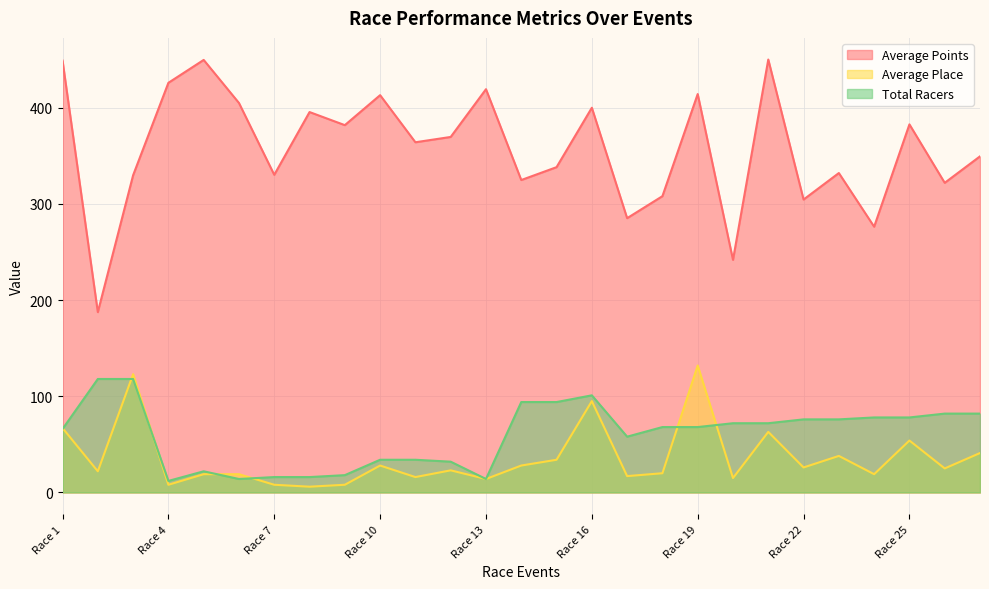

How many interior local peaks does the Average Place series have?

8